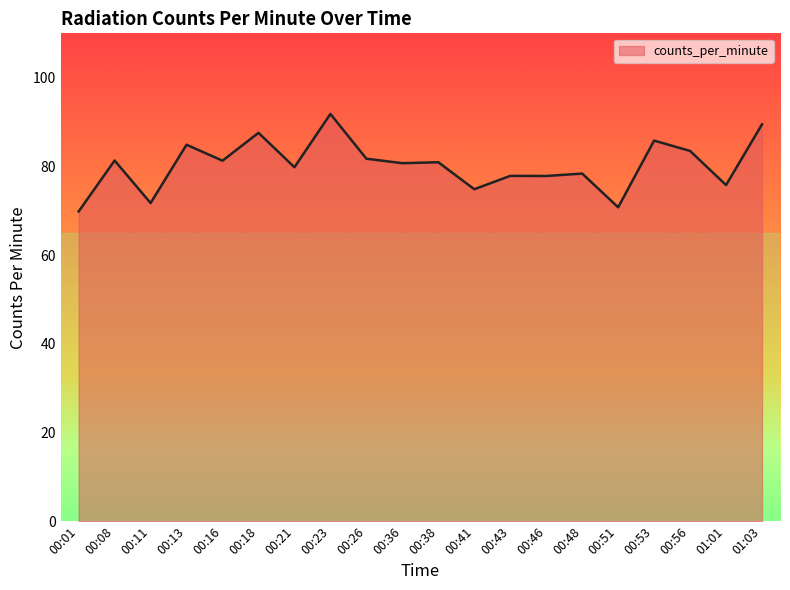

What position from the left is 00:41?

12